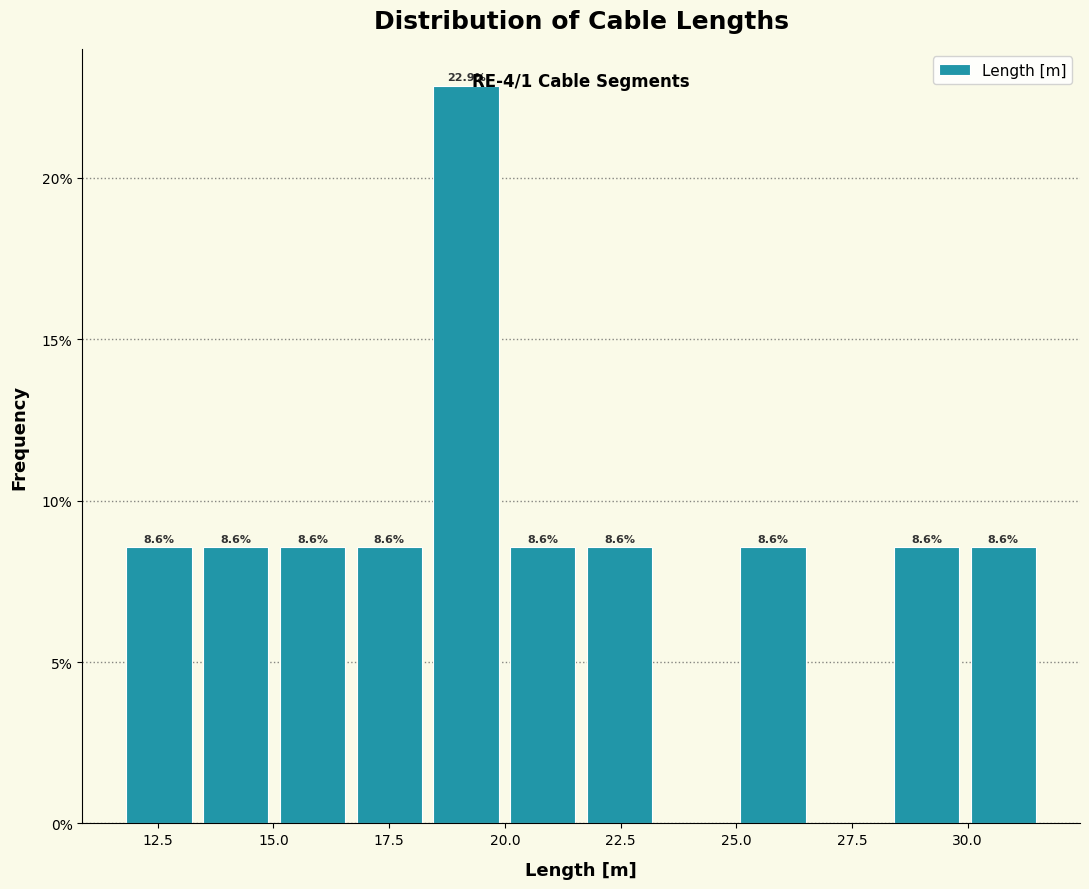

Read against the x-axis, roughly where is the centre of the tallest bar?

19.0